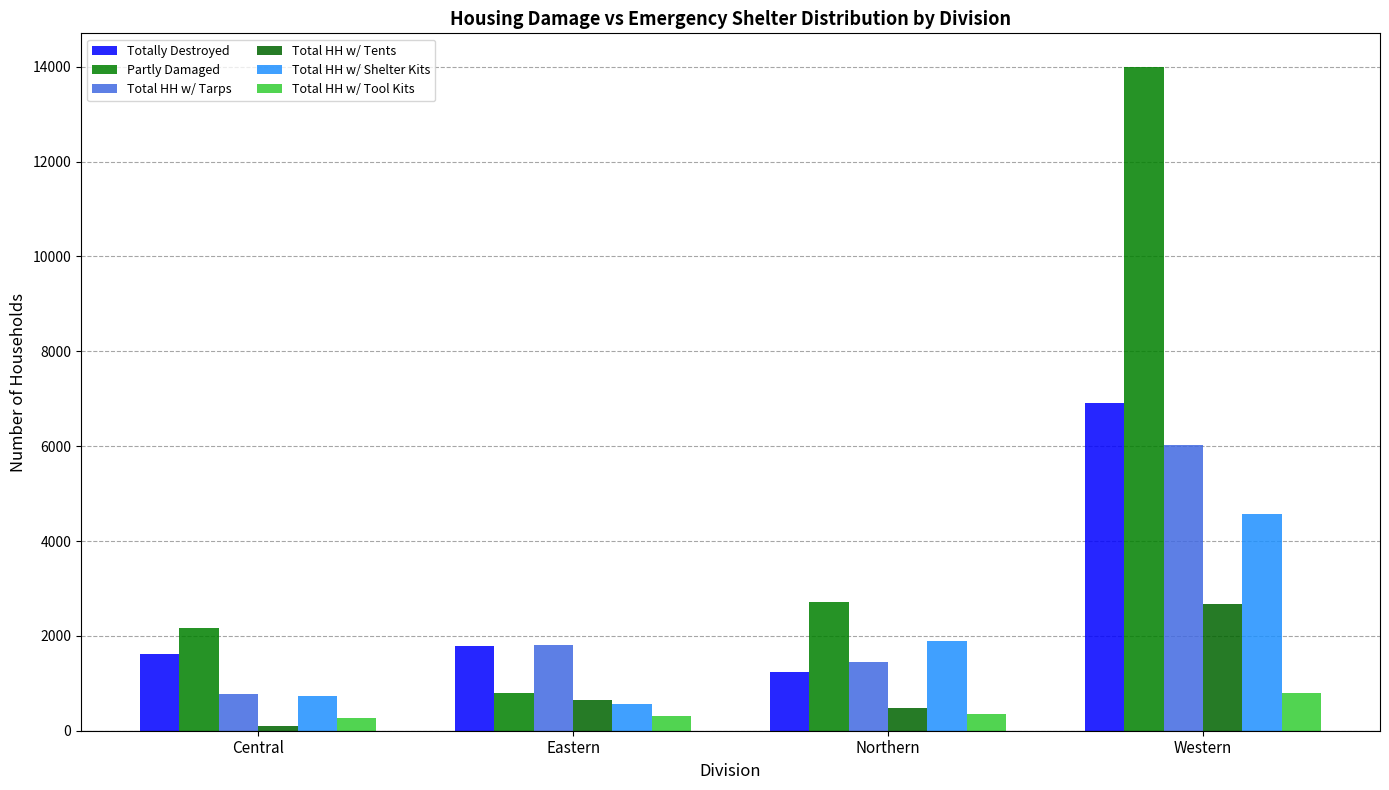

Does the chart contain any negative values?

No